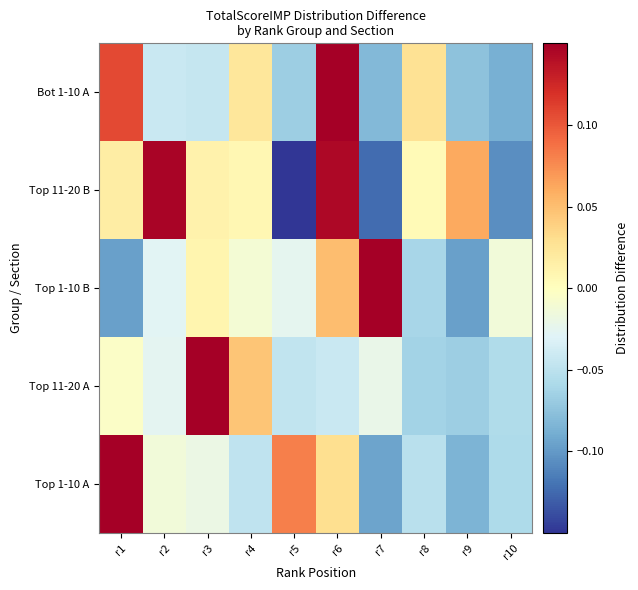

At which category does the chart reach its peak across all series?

r3